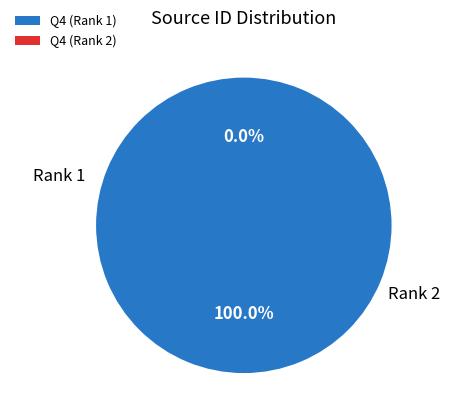

What portion of the pie excludes Q4 (Rank 2)?

100.0%